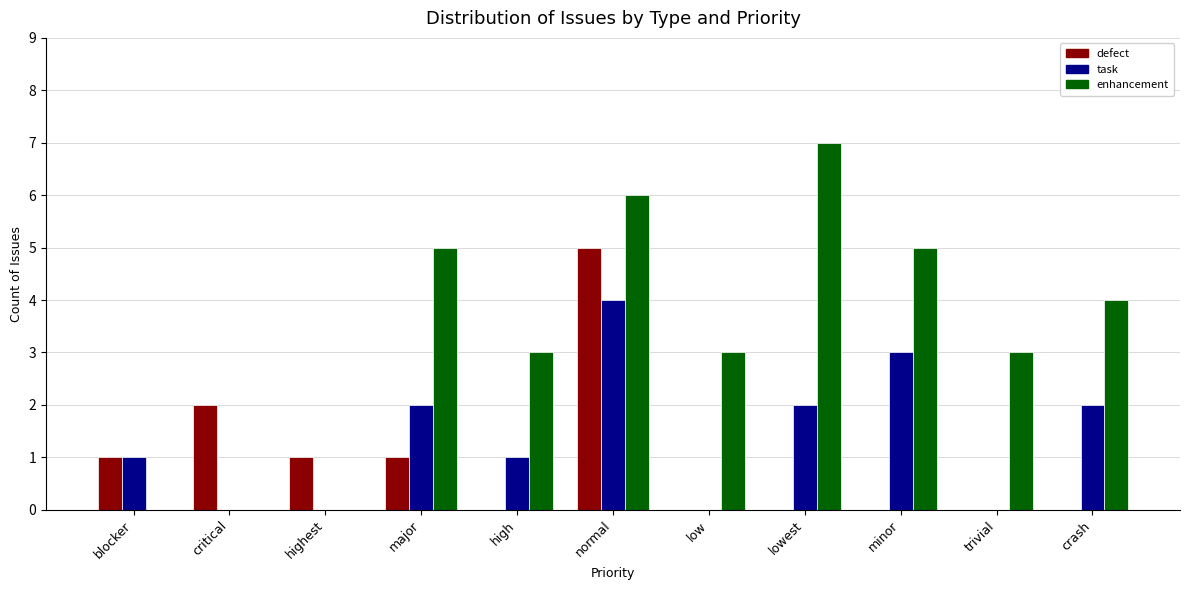

What is the sum of all task values?

15